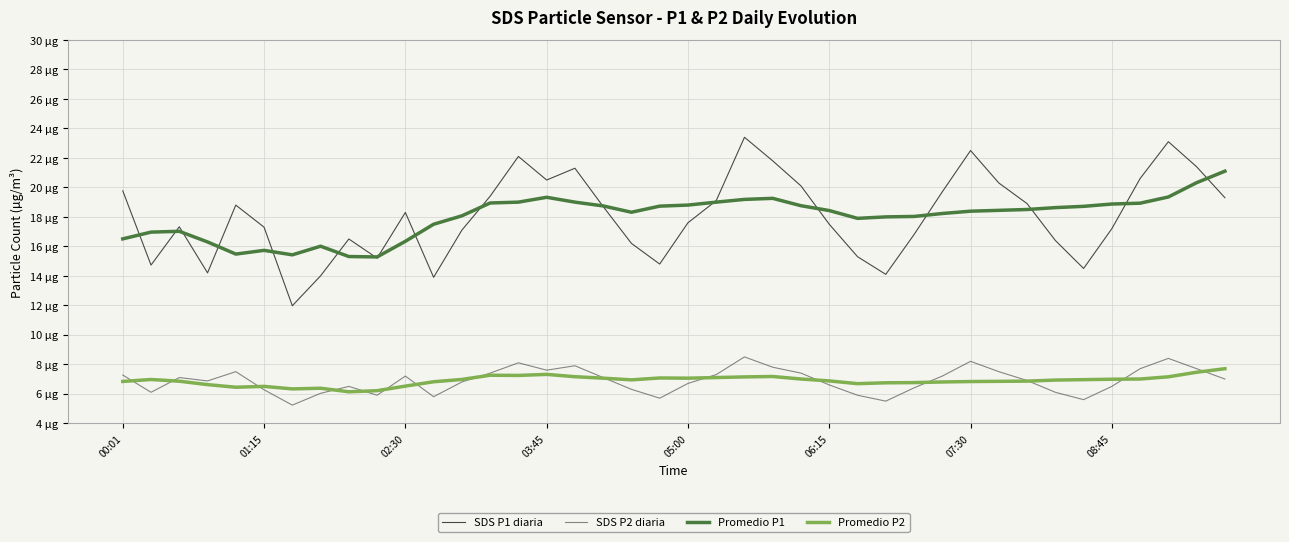

What are all the series names shown in the legend?

SDS P1 diaria, SDS P2 diaria, Promedio P1, Promedio P2